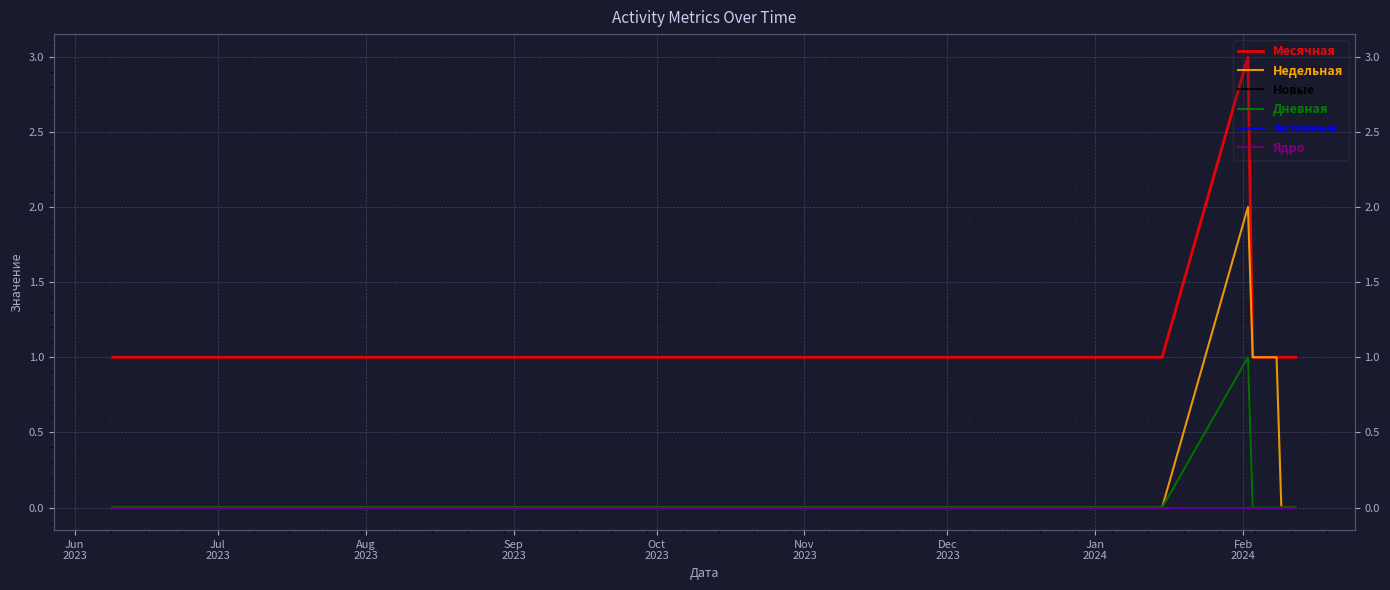

True or false: Недельная and Активные intersect in this chart.

False